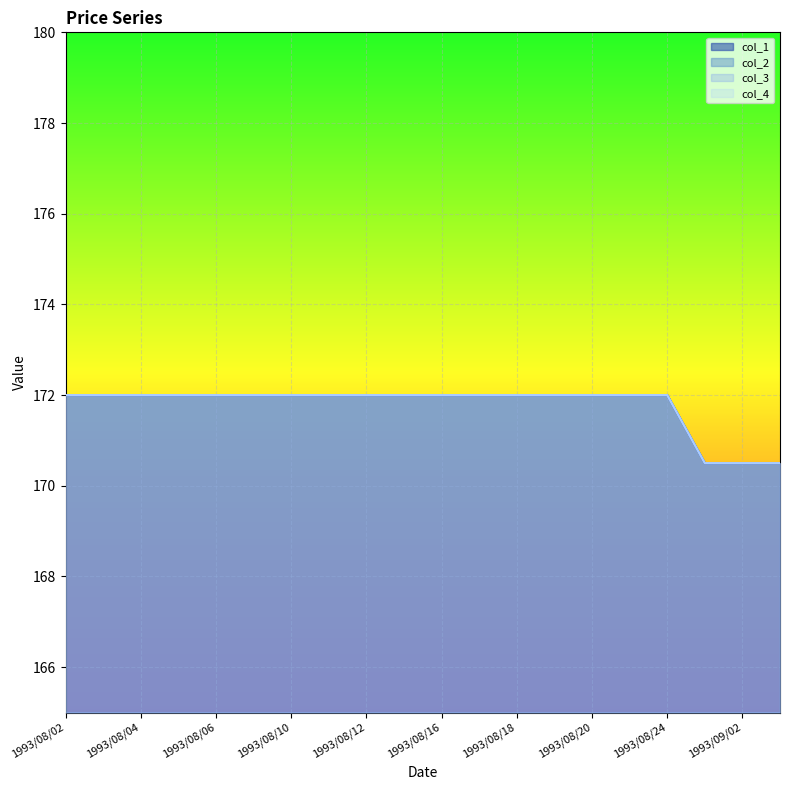

Which series has the largest total across all categories?

col_1